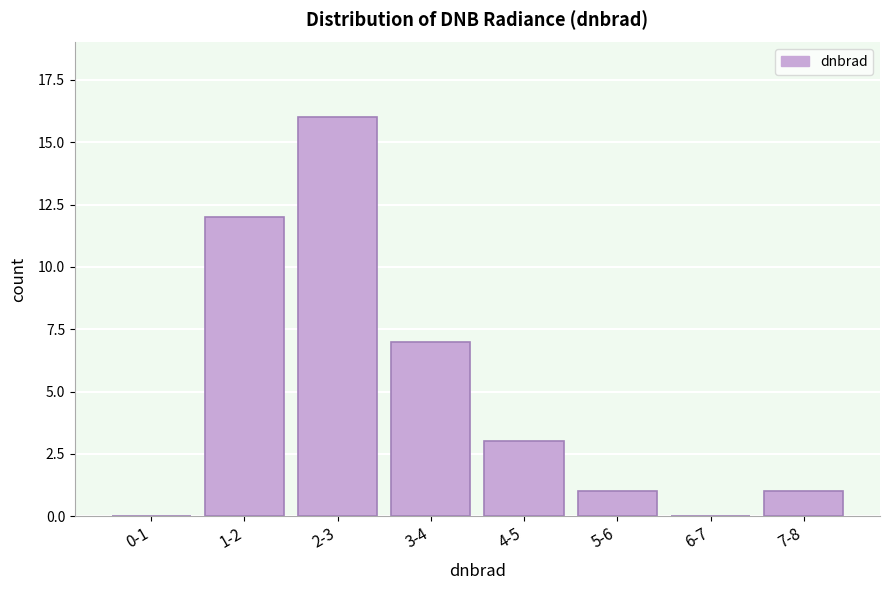

Reading left to right, what are all the values shown in this chart?

0-1=0	1-2=12	2-3=16	3-4=7	4-5=3	5-6=1	6-7=0	7-8=1